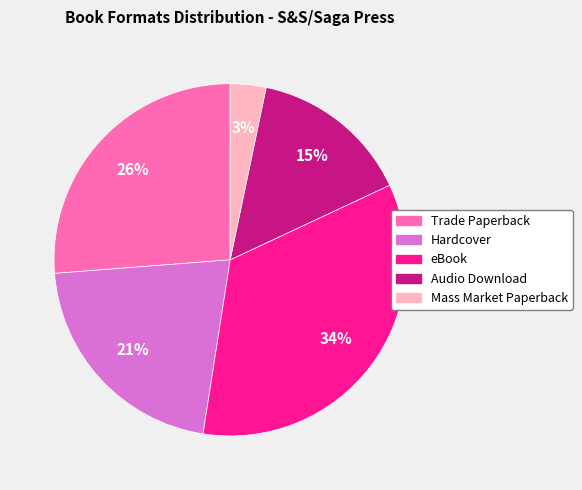

Is the sum of eBook and Mass Market Paperback greater than half?

No